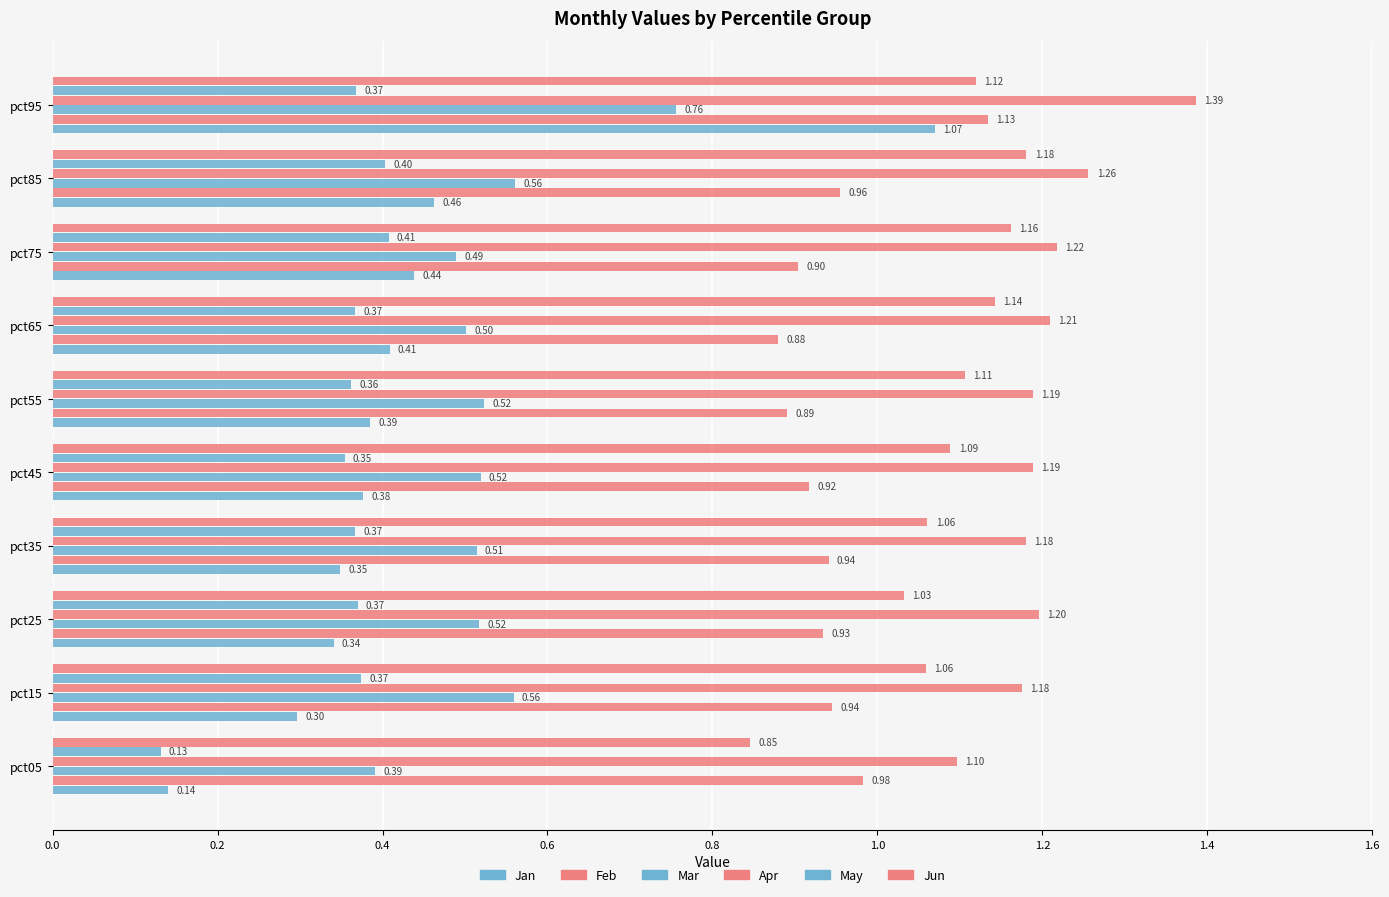

What position from the left is 1.2?

7